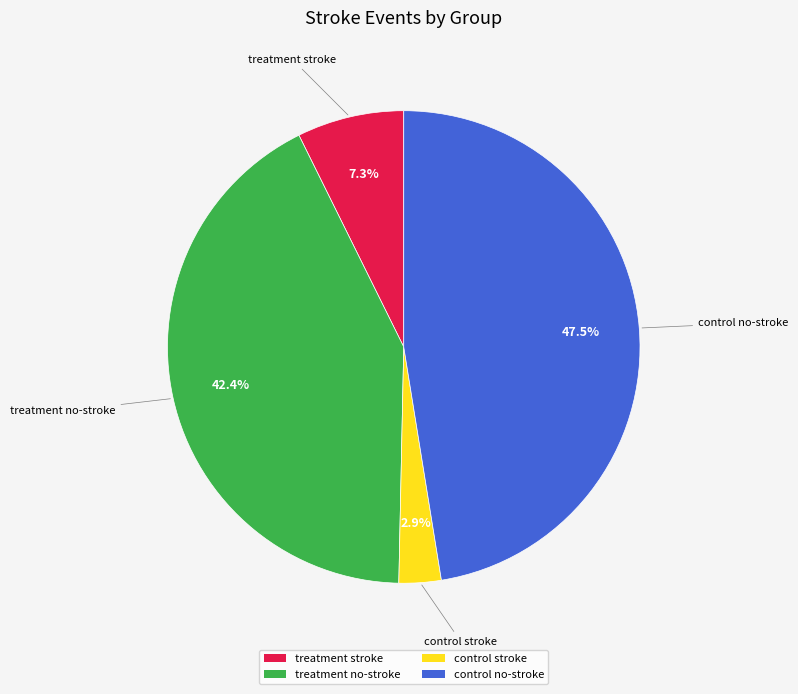

What is the ratio of the value at treatment no-stroke to the value at treatment stroke?

5.8